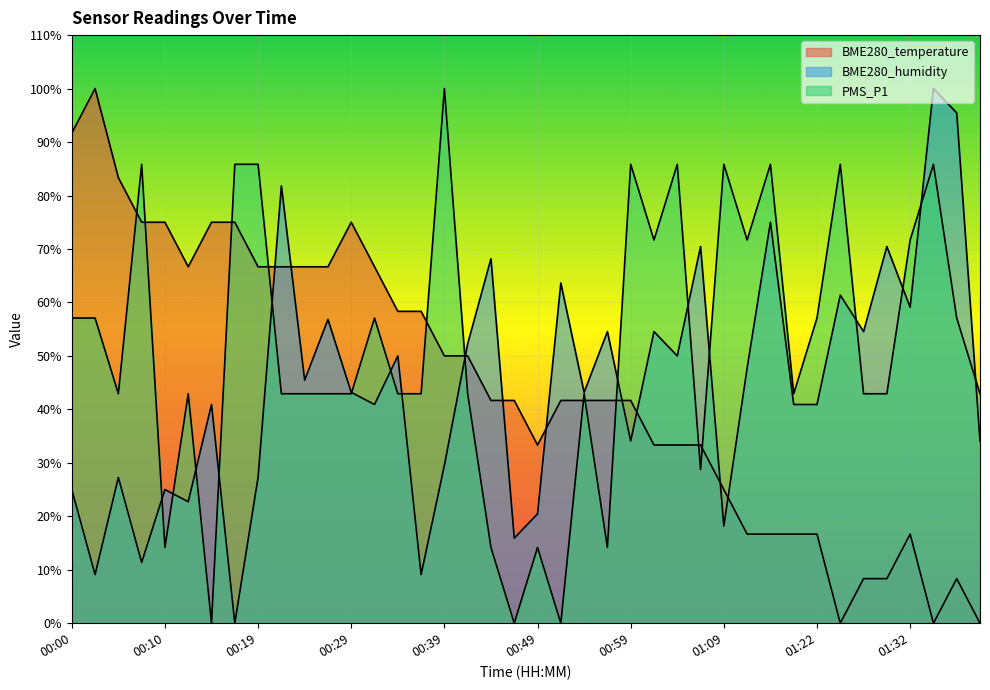

Where is BME280_humidity nearest to the value 50?

00:34